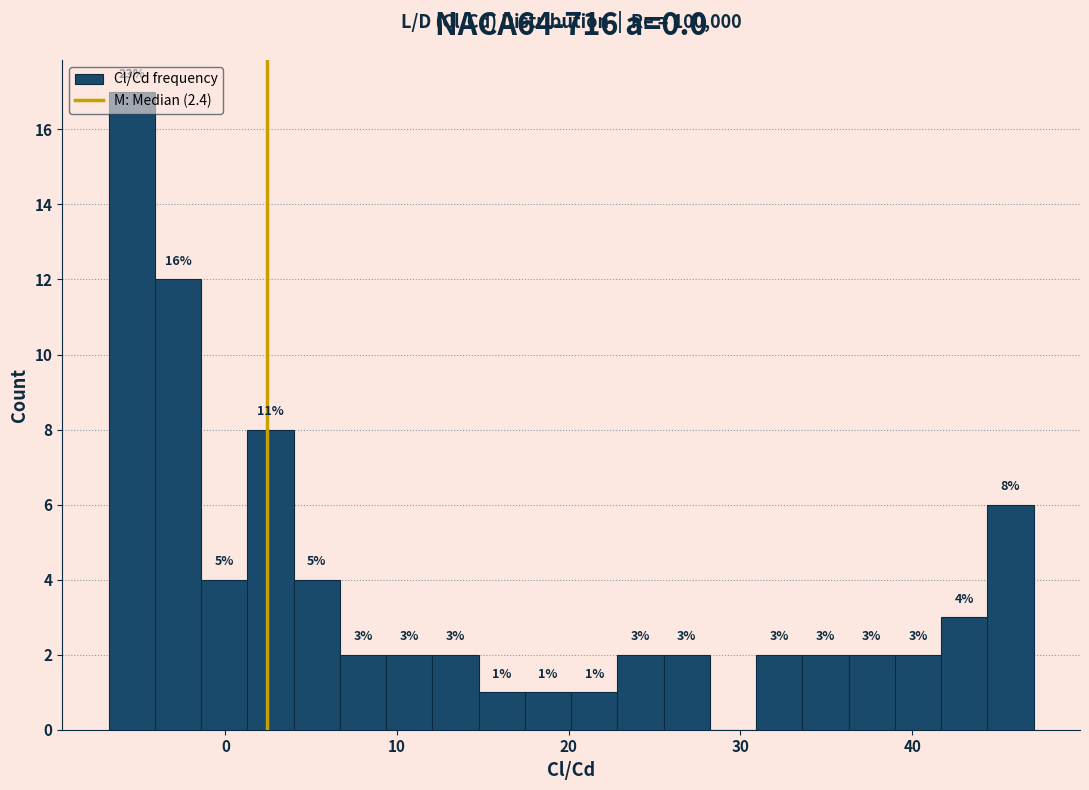

Read against the x-axis, roughly where is the centre of the tallest bar?

-5